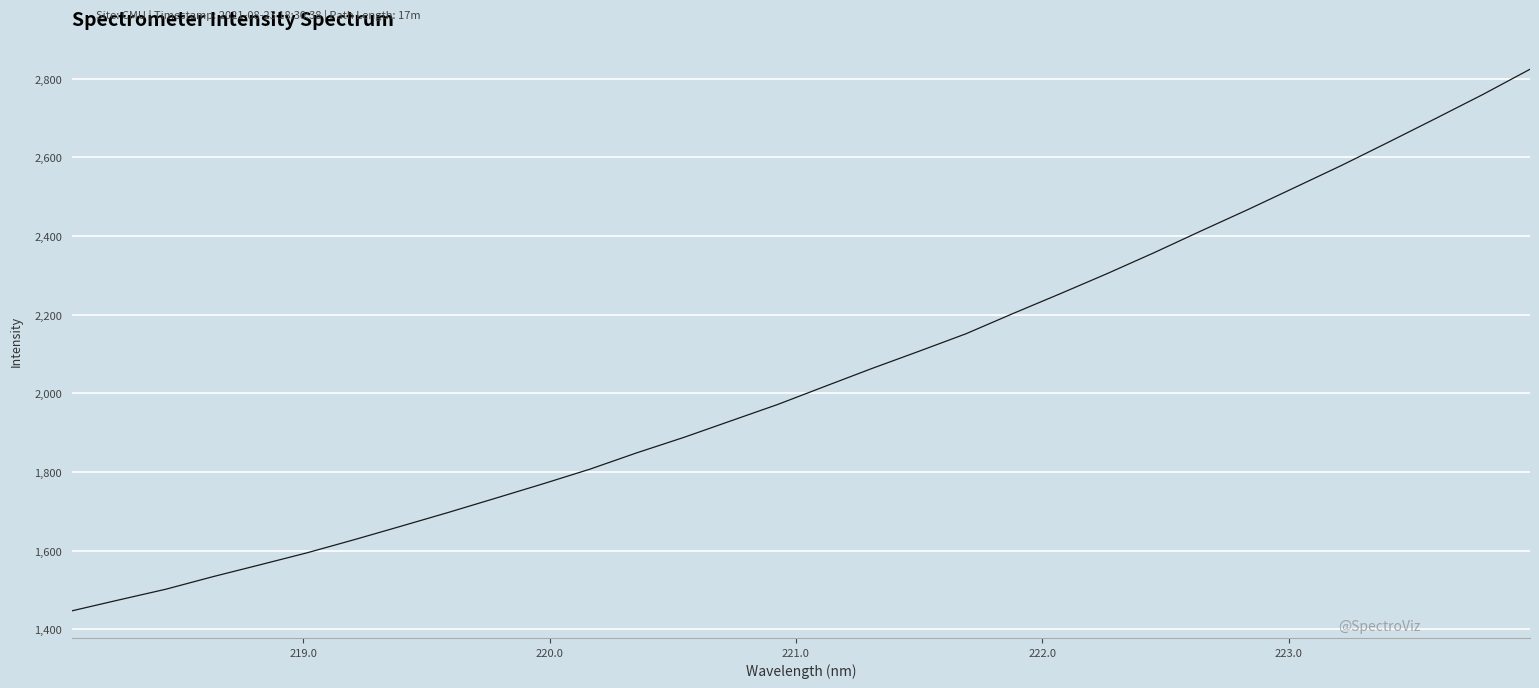

What is the greatest value displayed?

2824.0